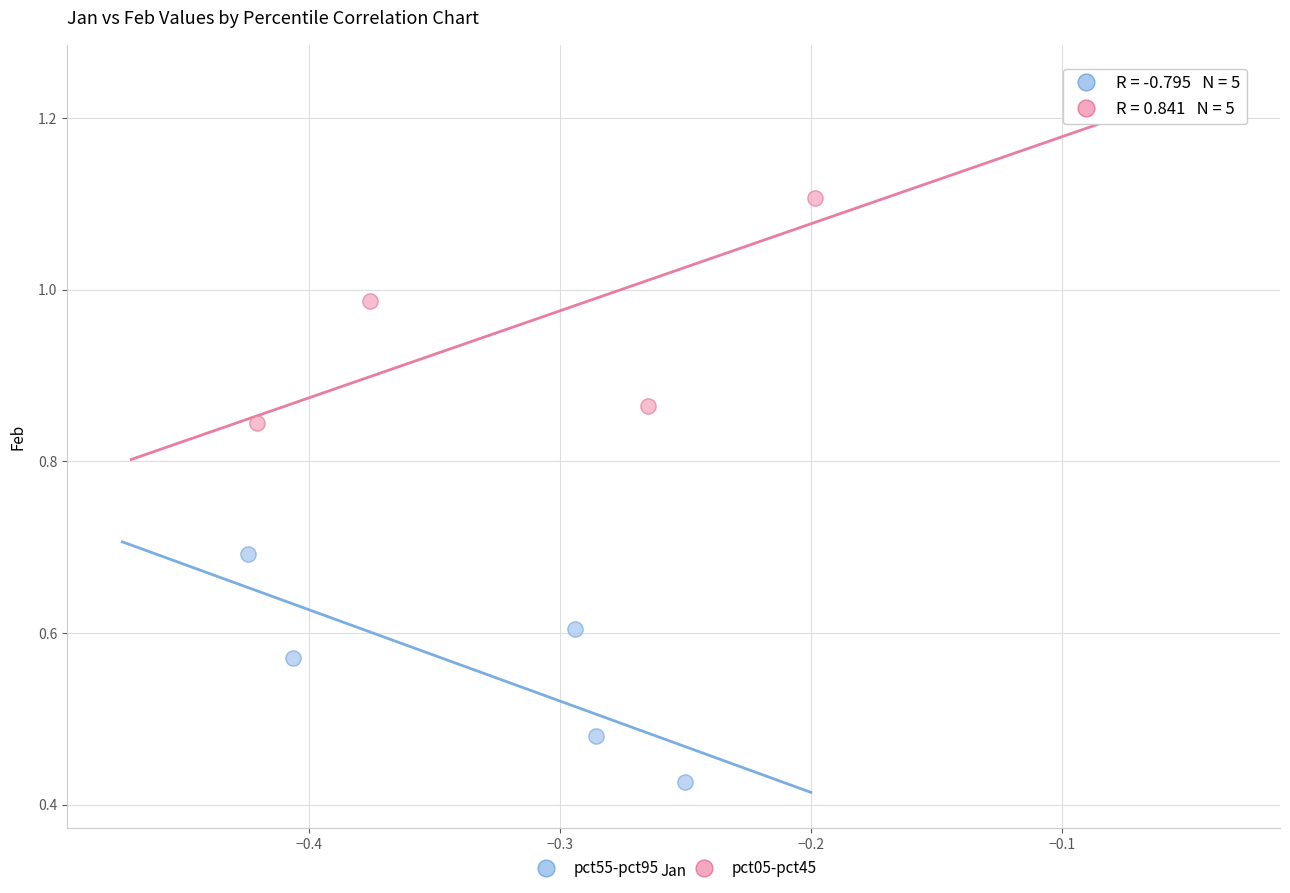

Which series reaches the maximum Y coordinate?

pct05-pct45